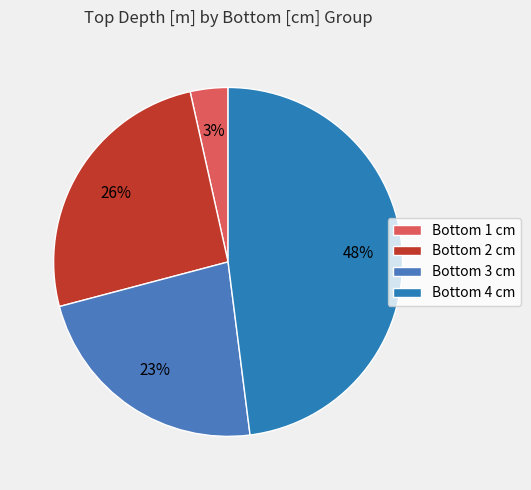

How many slices are in this pie chart?

4